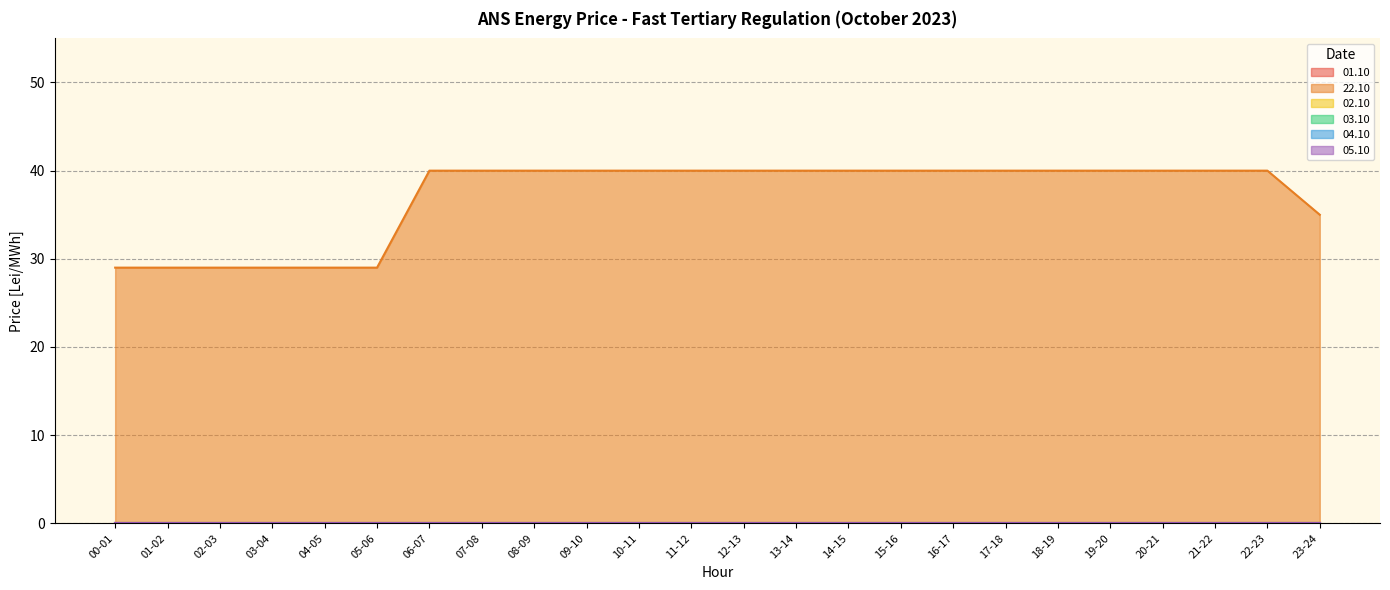

Where is 04.10 nearest to the value 0?

00-01